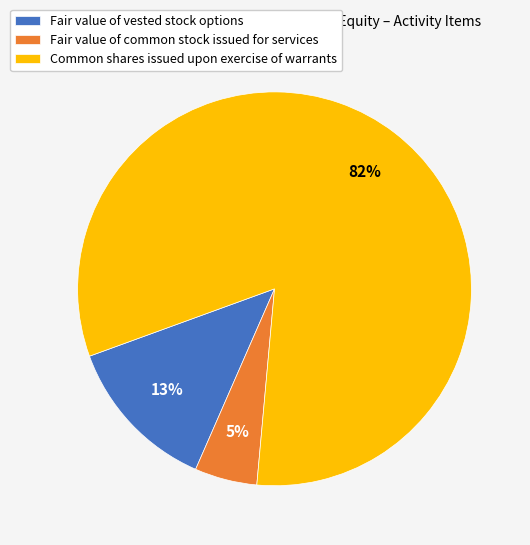

Count the number of slices in the pie.

3